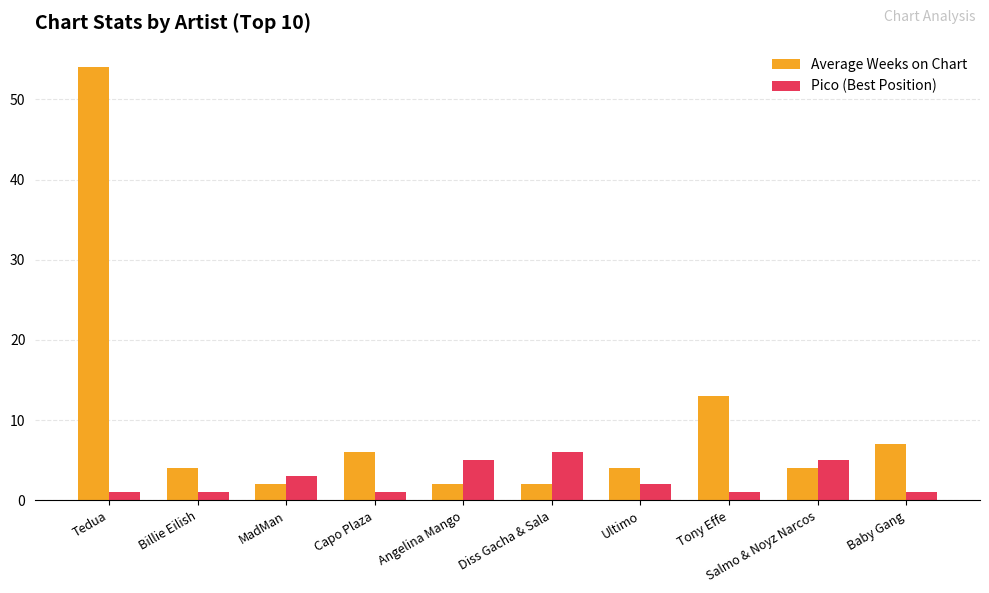

What is the label of the 10th bar from the left?

Baby Gang